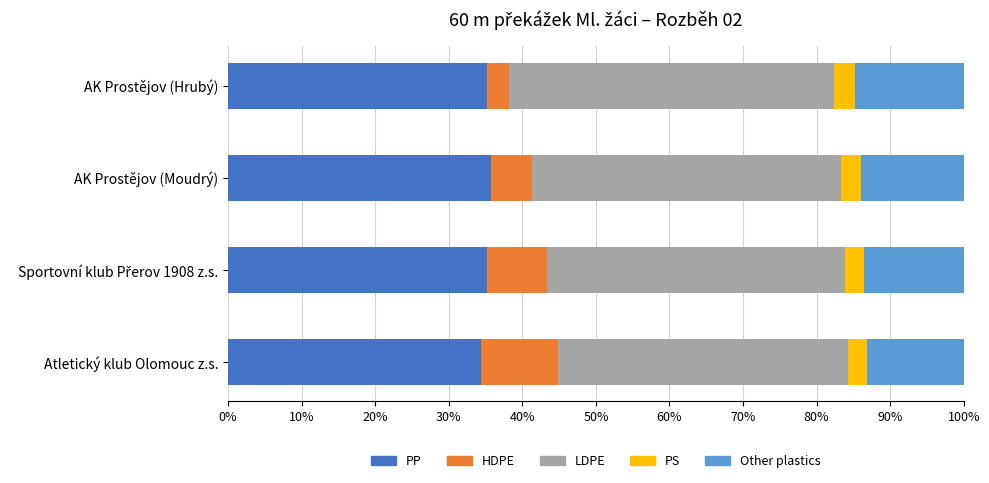

What is the total value across all series at AK Prostějov (Moudrý)?

100.0